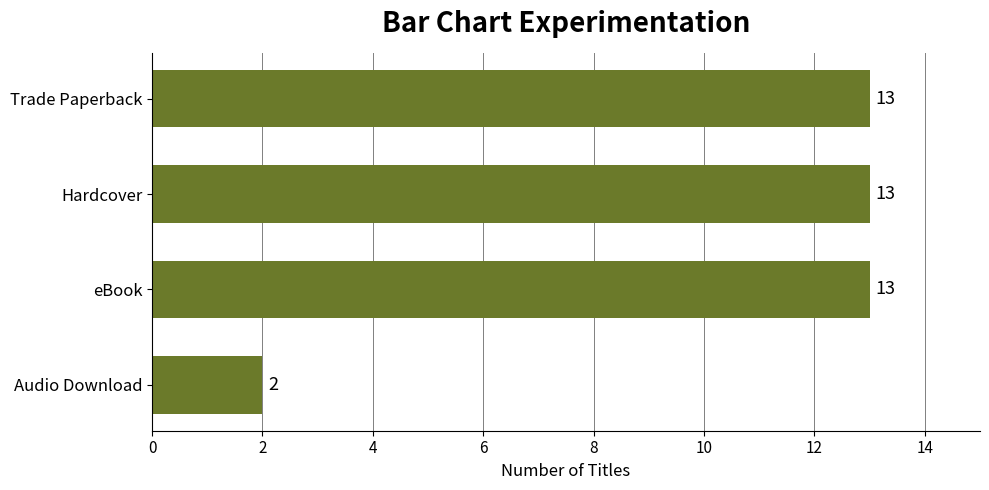

How many data points does each series have?

4